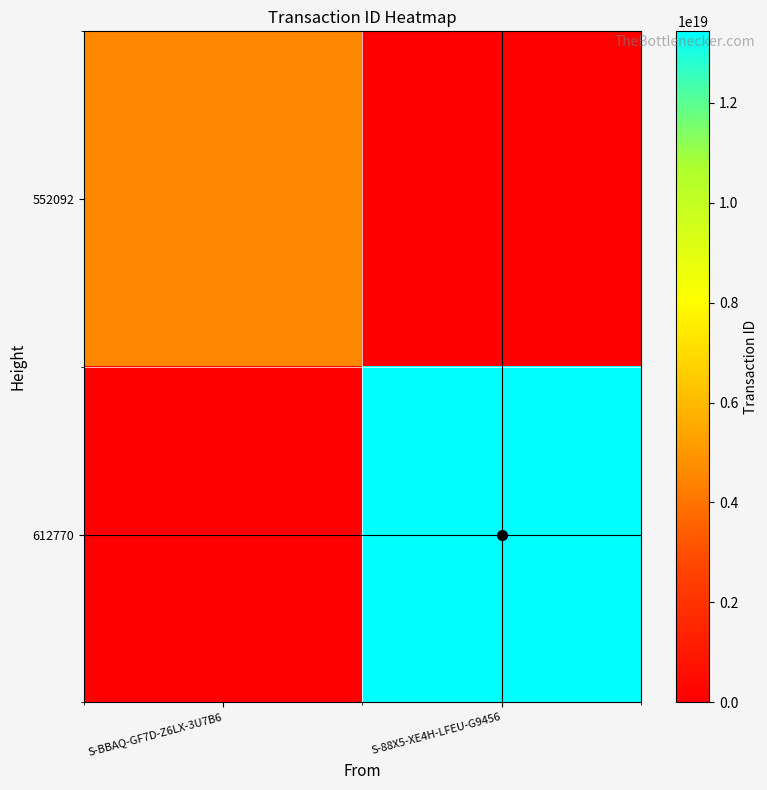

Reading right to left, transcribe all the data shown in this chart.

552092: S-88X5-XE4H-LFEU-G9456=0	S-BBAQ-GF7D-Z6LX-3U7B6=4607894451293676032
612770: S-88X5-XE4H-LFEU-G9456=13433443110666125312	S-BBAQ-GF7D-Z6LX-3U7B6=0